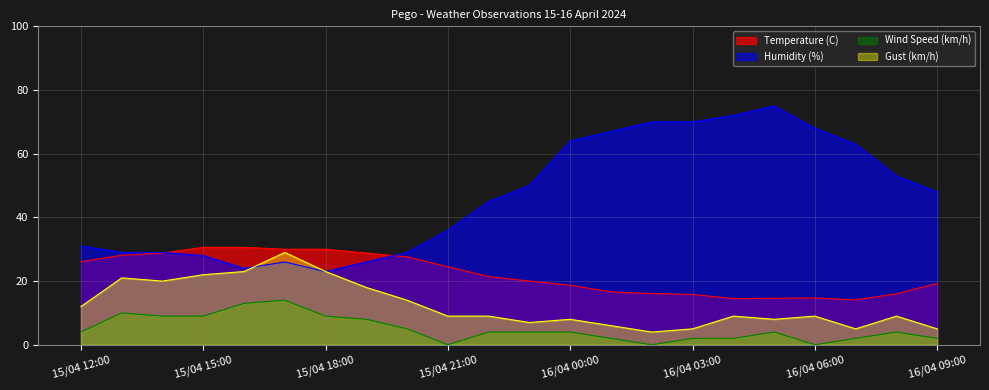

At how many categories does at least one series exceed 48?

10